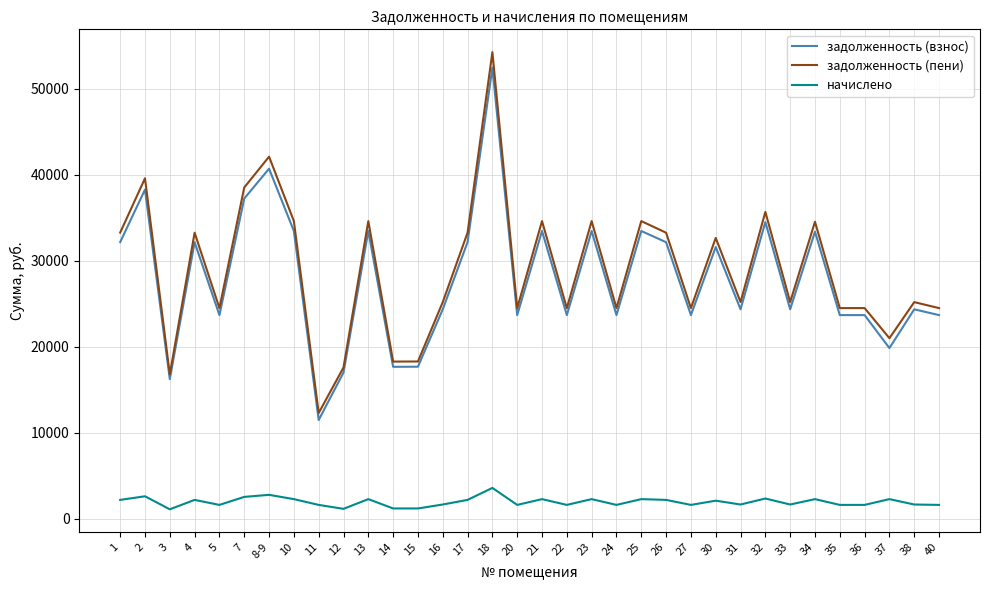

What is the average value of the задолженность (взнос) series?

27965.3